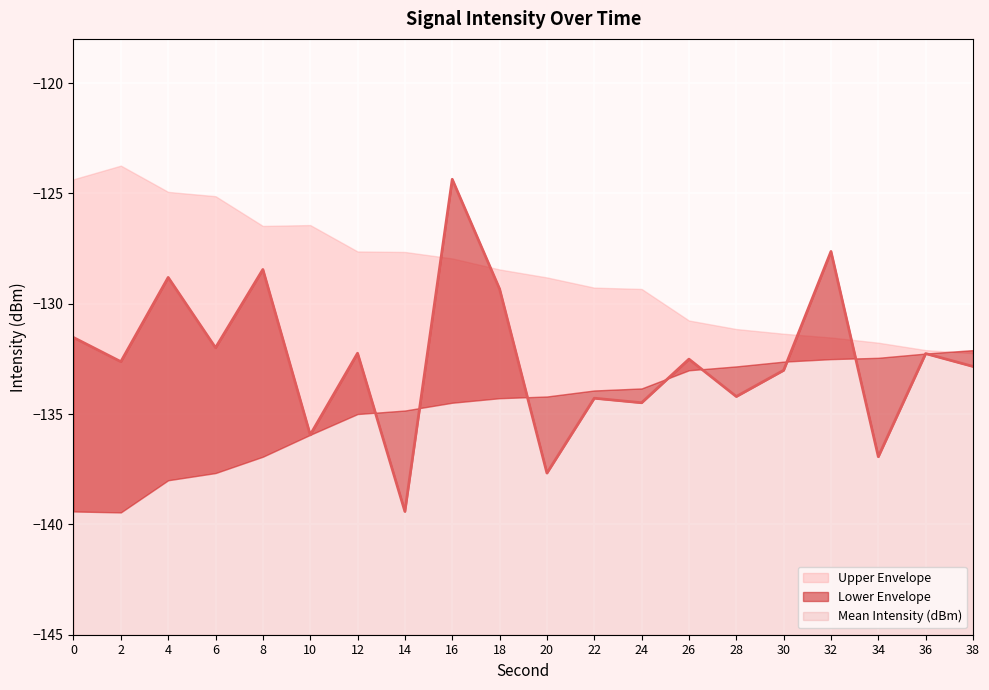

How many intersections are there between Upper Envelope and Mean Intensity (dBm)?

4